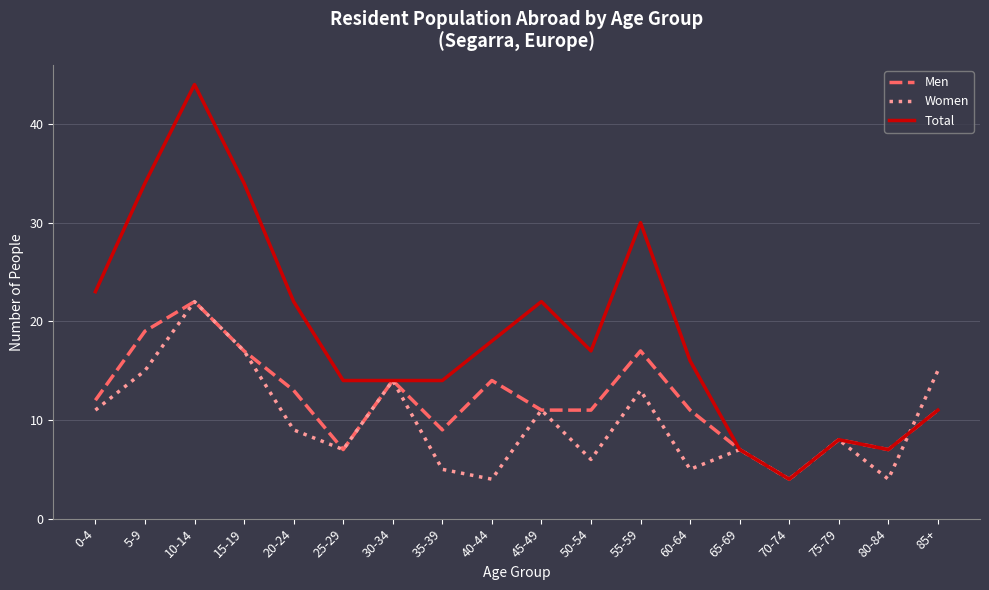

Which series has the largest total across all categories?

Total